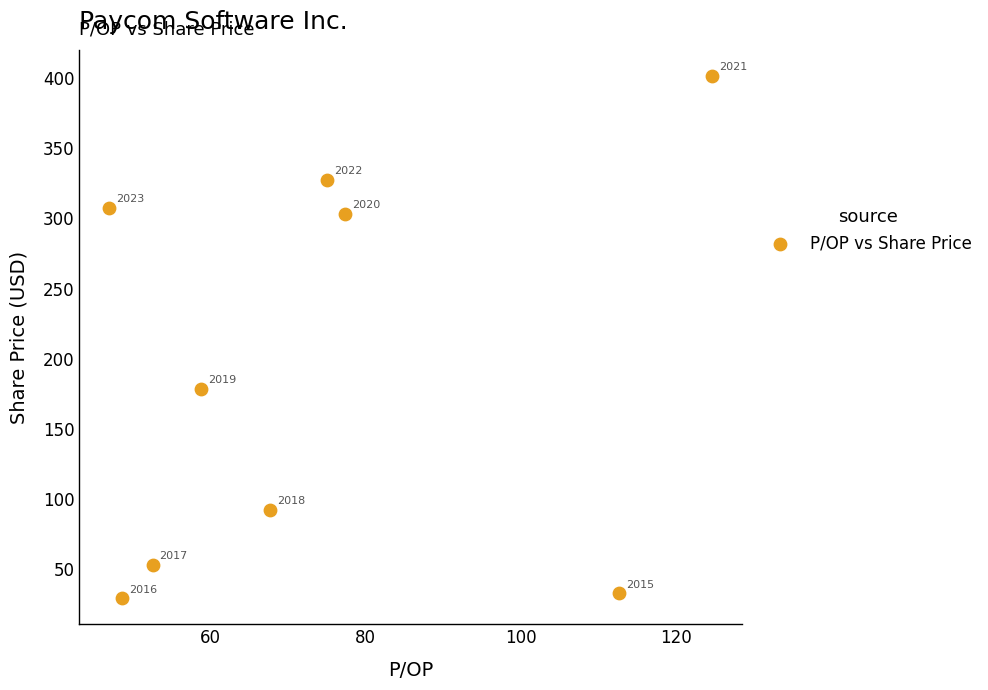

What Y value in the scatter plot is closest to 215?

178.4